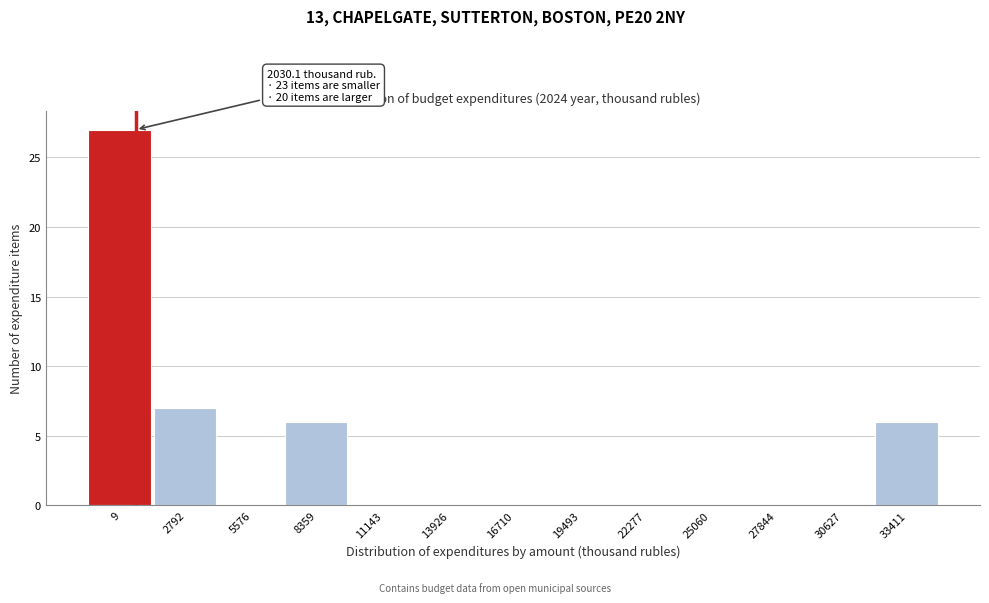

Reading left to right, list all the values displayed in this chart.

9=27	2792=7	5576=0	8359=6	11143=0	13926=0	16710=0	19493=0	22277=0	25060=0	27844=0	30627=0	33411=6